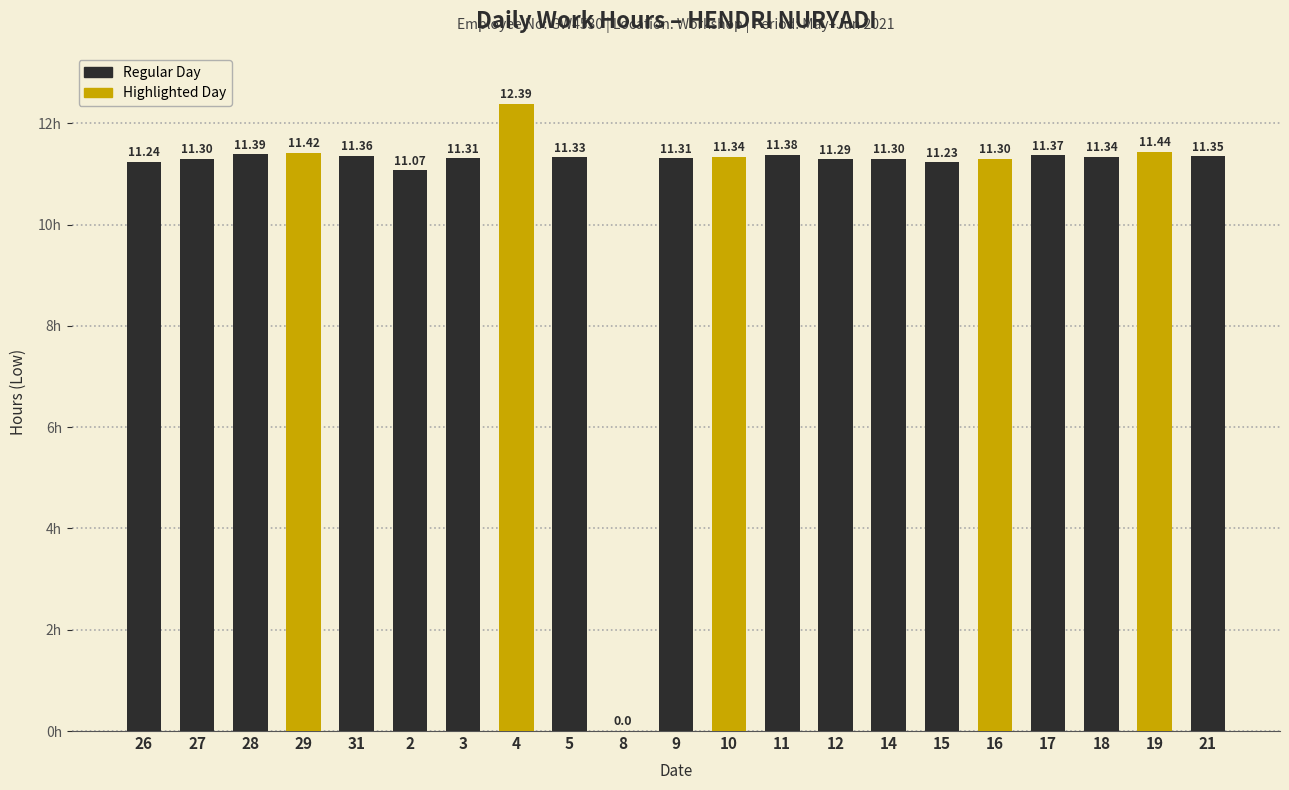

True or false: the data shows 11.3 at 12.

True